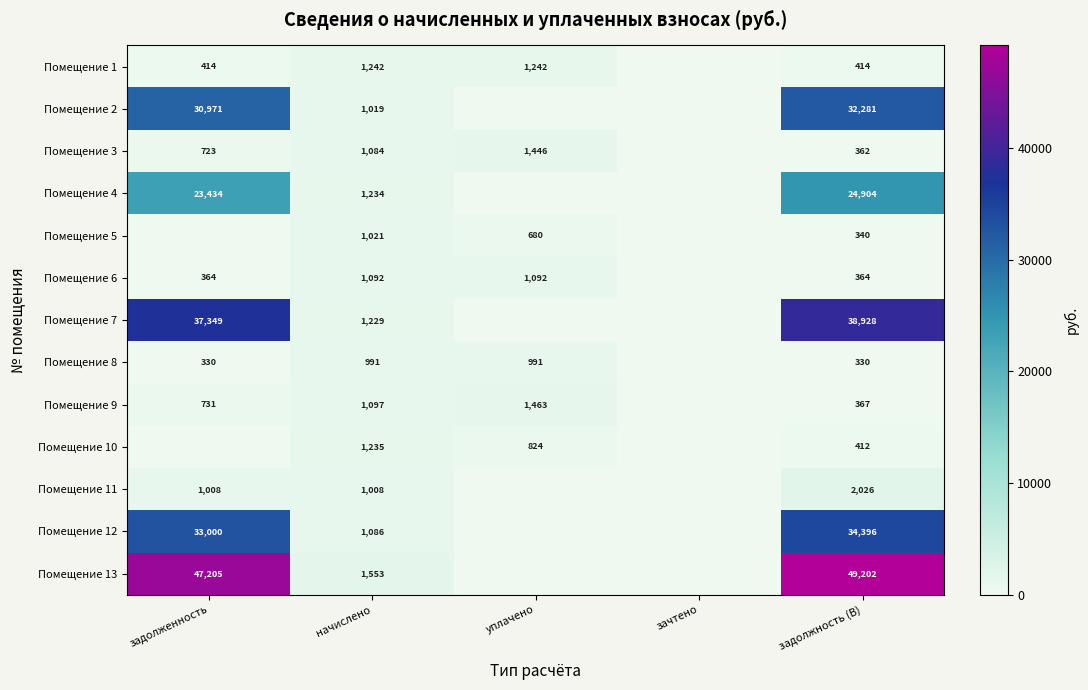

What is the difference between the Помещение 10 values at уплачено and задолжность (B)?

412